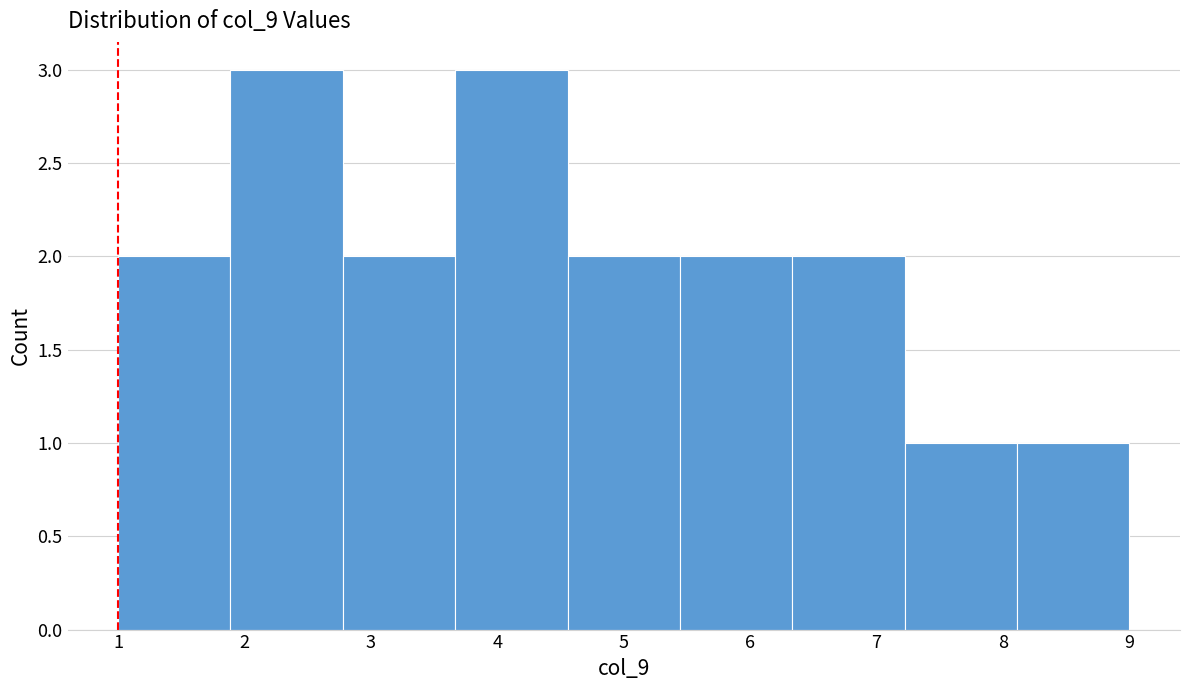

Reading left to right, list every bar in this chart as the range it spans on the x-axis followed by its height. Neither the bar edges nor the heights are printed on the chart, so give them approximately, as read against the axes.

1.0 to 1.9: 2
1.9 to 2.8: 3
2.8 to 3.7: 2
3.7 to 4.6: 3
4.6 to 5.4: 2
5.4 to 6.3: 2
6.3 to 7.2: 2
7.2 to 8.1: 1
8.1 to 9.0: 1